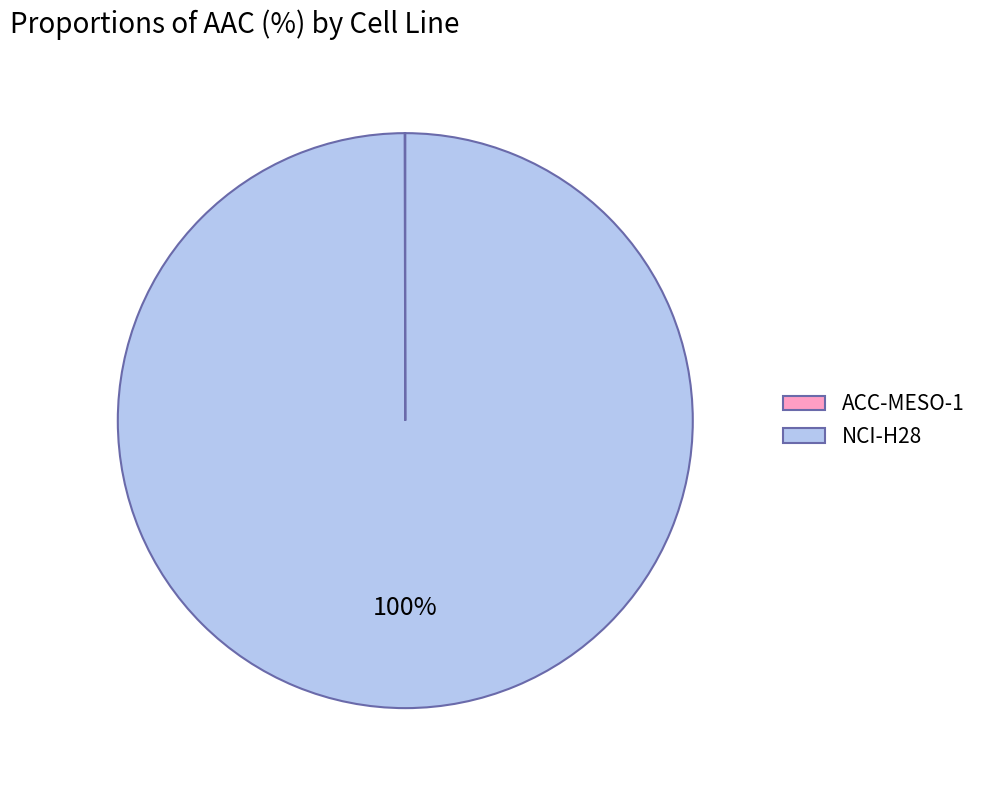

Which slice represents more than half of the pie?

NCI-H28